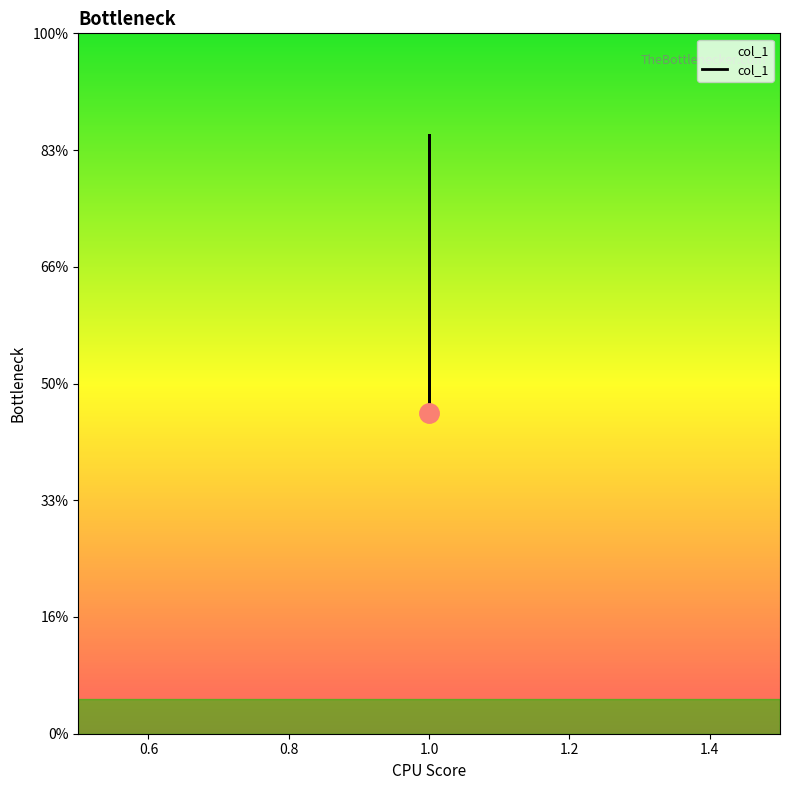

True or false: the data has more than 1 interior local peaks.

False